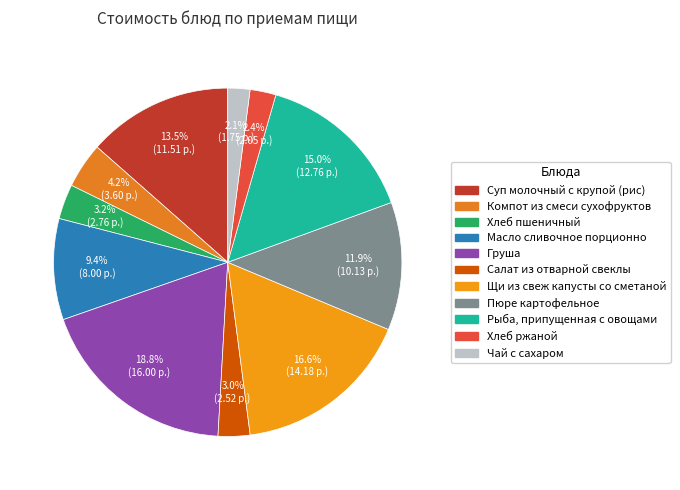

Combined, what portion of the pie is Компот из смеси сухофруктов and Хлеб пшеничный?

7.5%